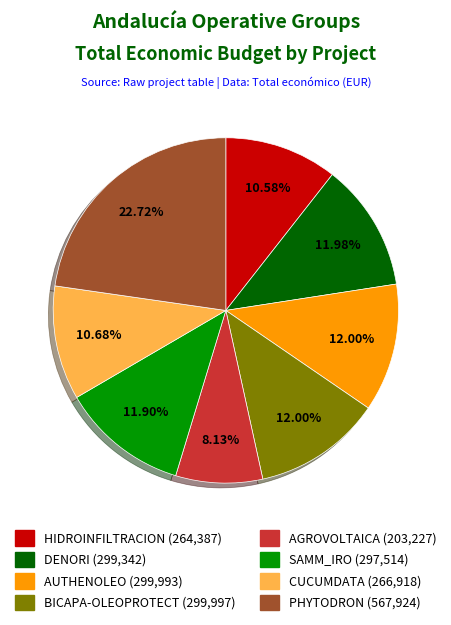

To the nearest percent, what is the difference between the largest and smallest slice percentages?

15%